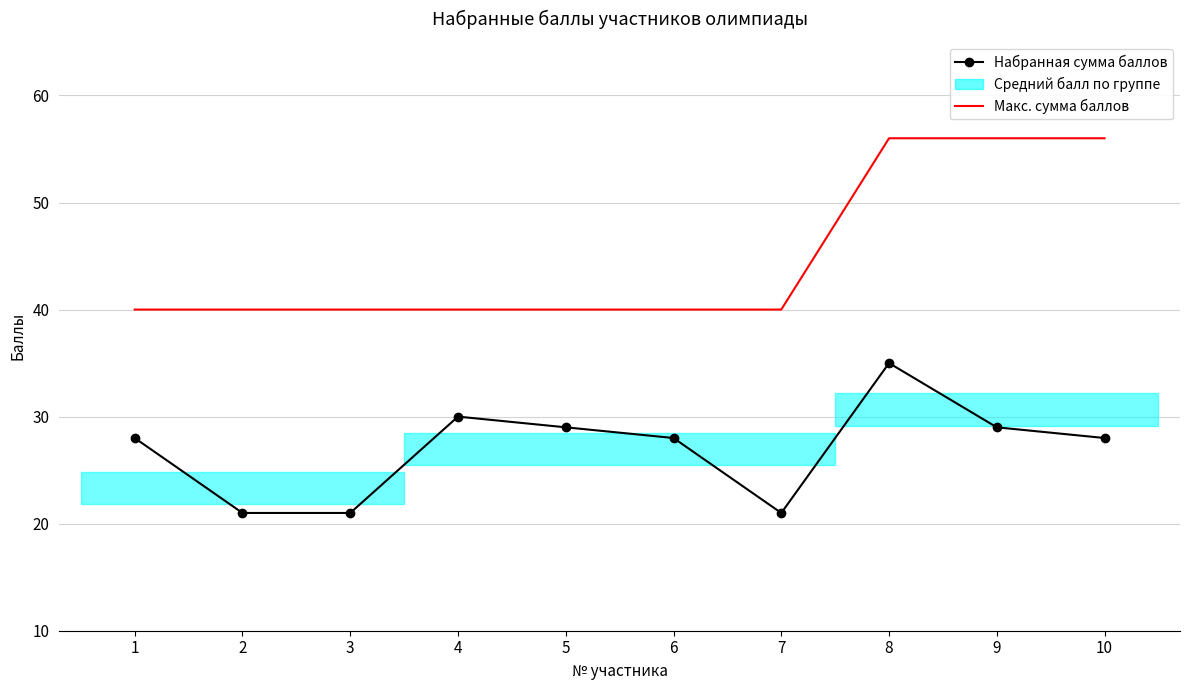

List the labels in order of Набранная сумма баллов value, smallest first.

2, 3, 7, 1, 6, 10, 5, 9, 4, 8